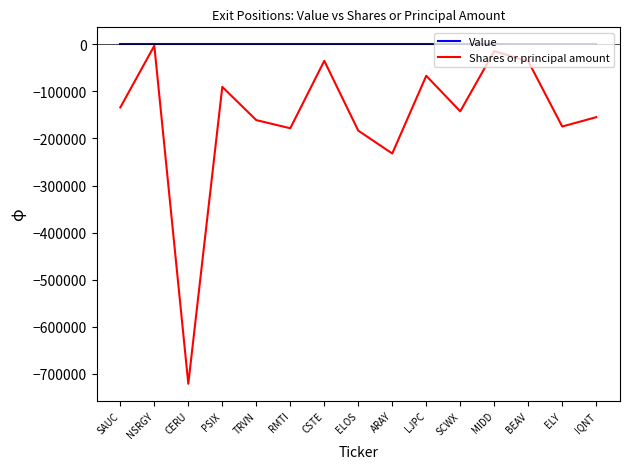

Which series has the largest total across all categories?

Value